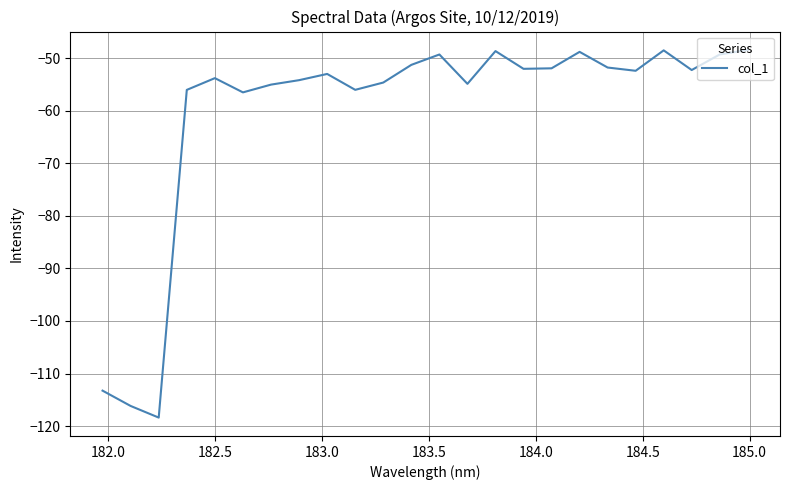

What is the minimum value shown in the chart?

-118.4